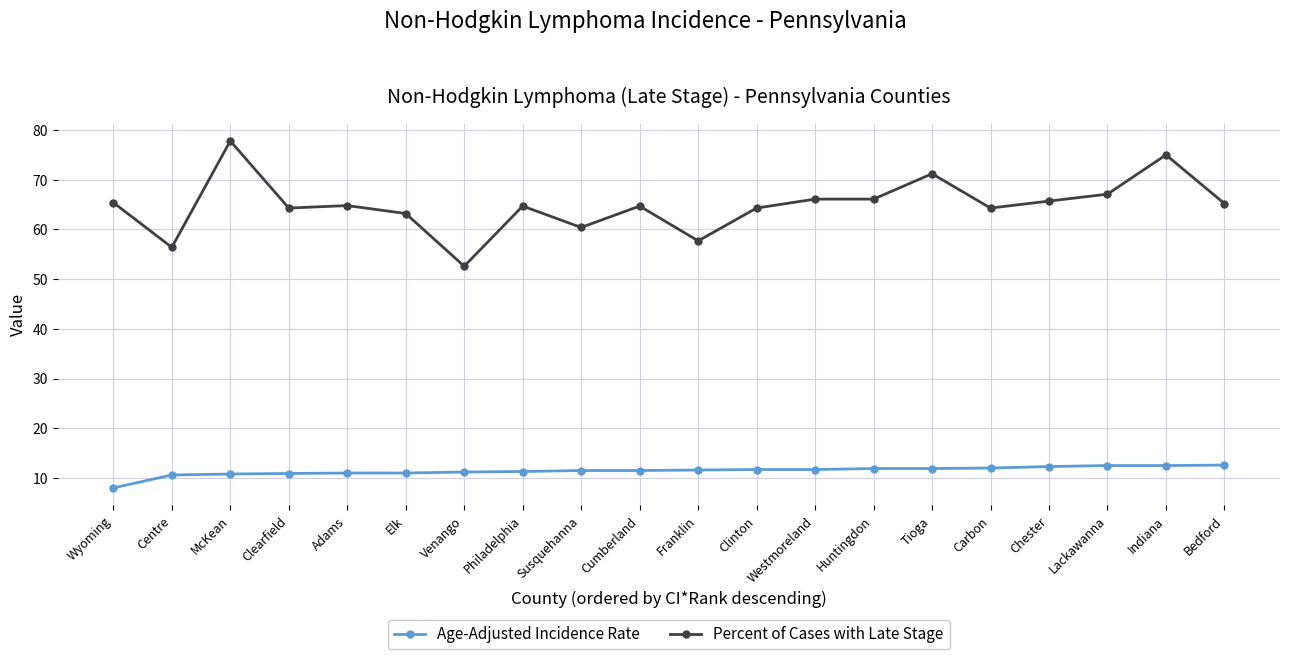

At which category does Percent of Cases with Late Stage reach its first local valley?

Centre